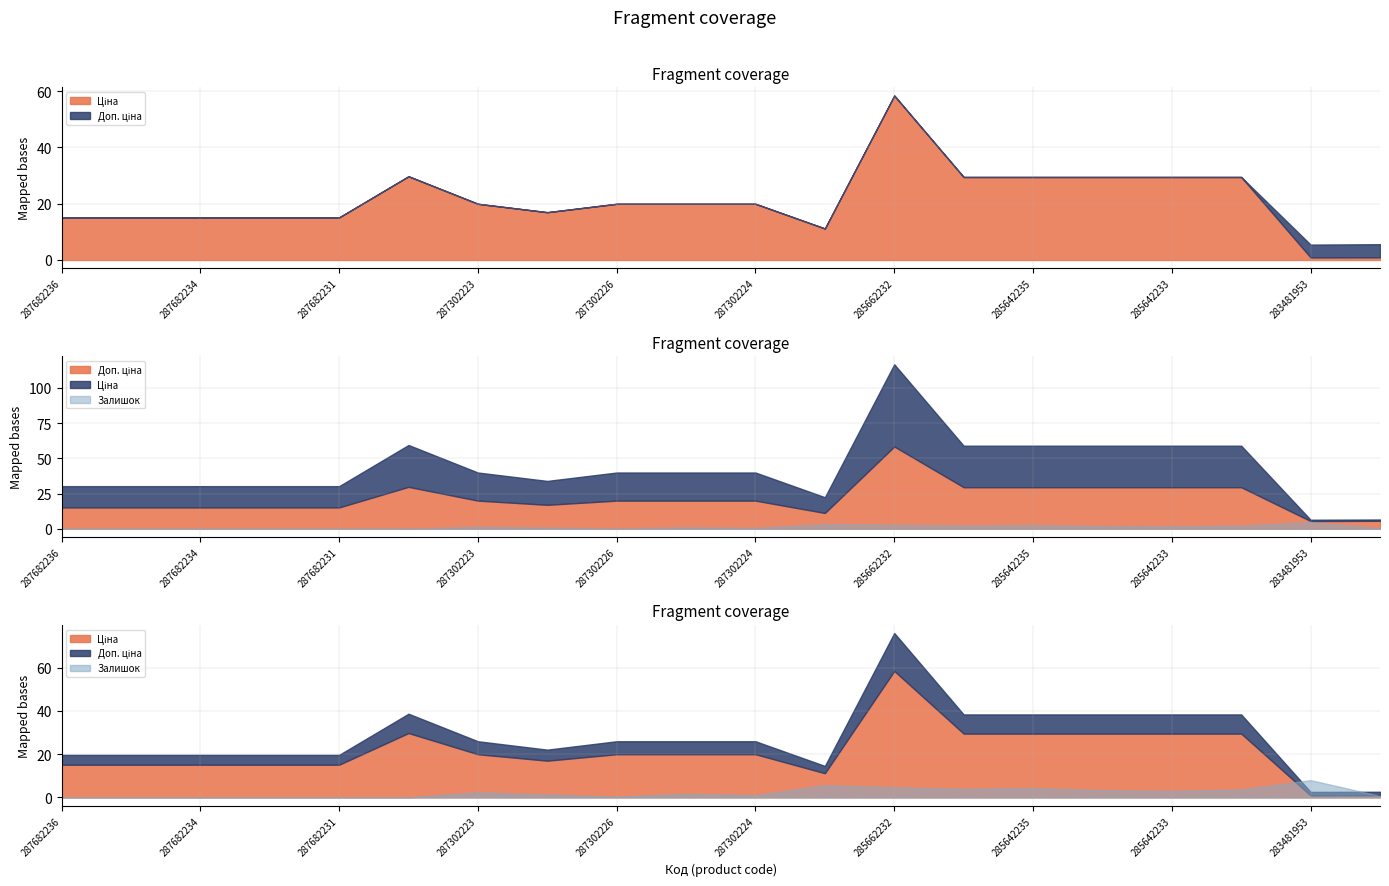

Count the number of data series in this chart.

3